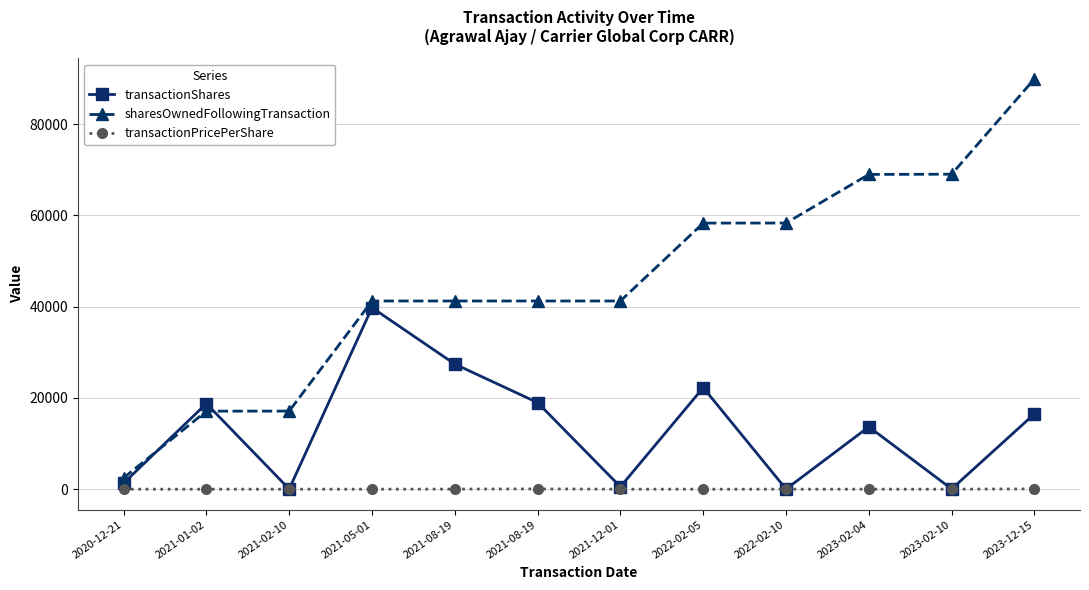

What are all the series names shown in the legend?

transactionShares, sharesOwnedFollowingTransaction, transactionPricePerShare